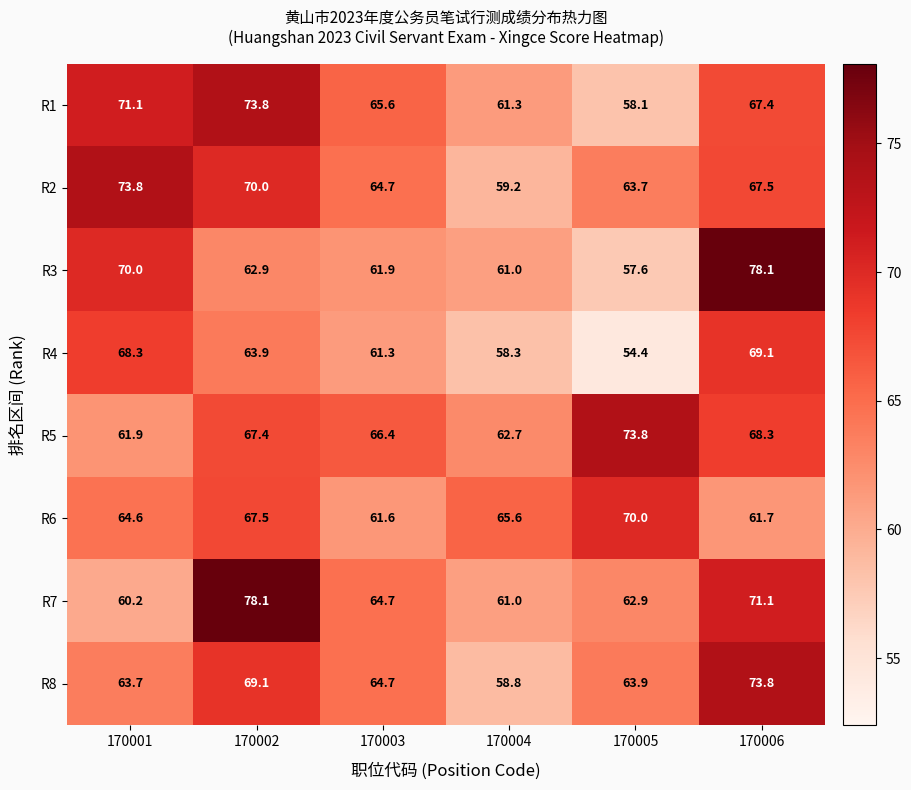

Between 170003 and 170004, which series saw the biggest shift?

R8